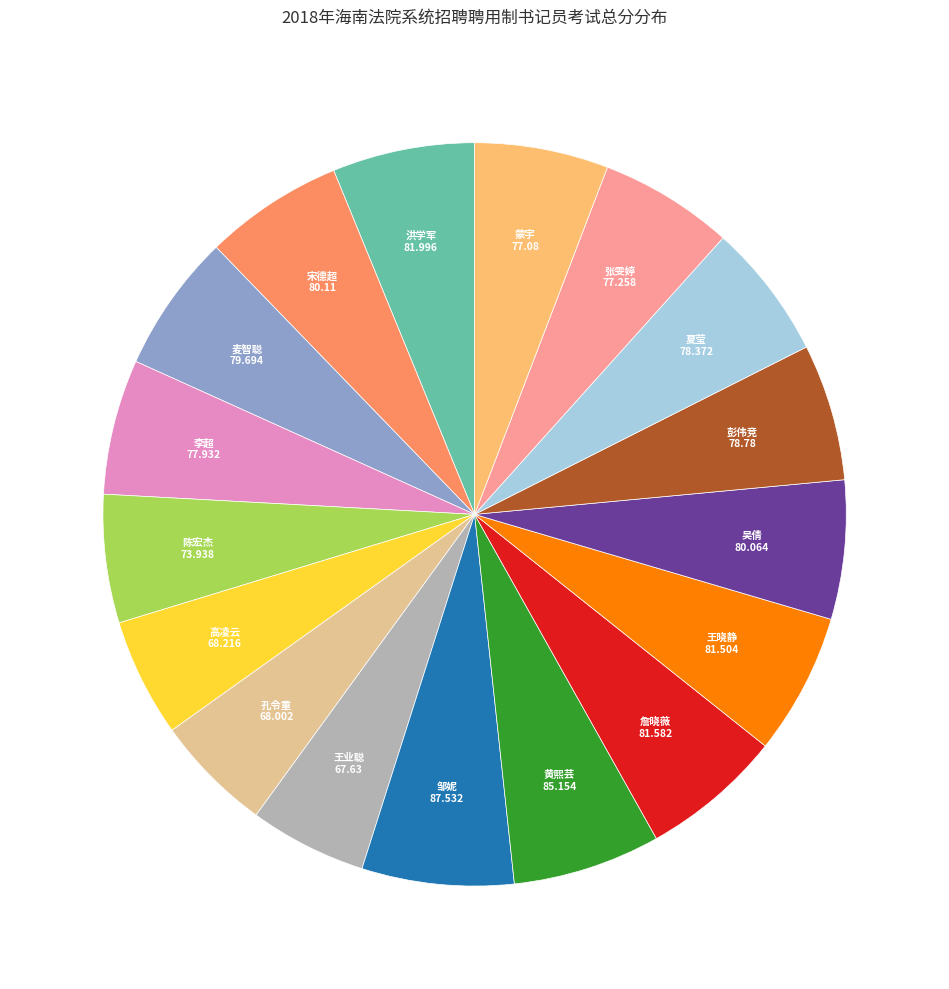

Is there a majority slice in this chart?

No